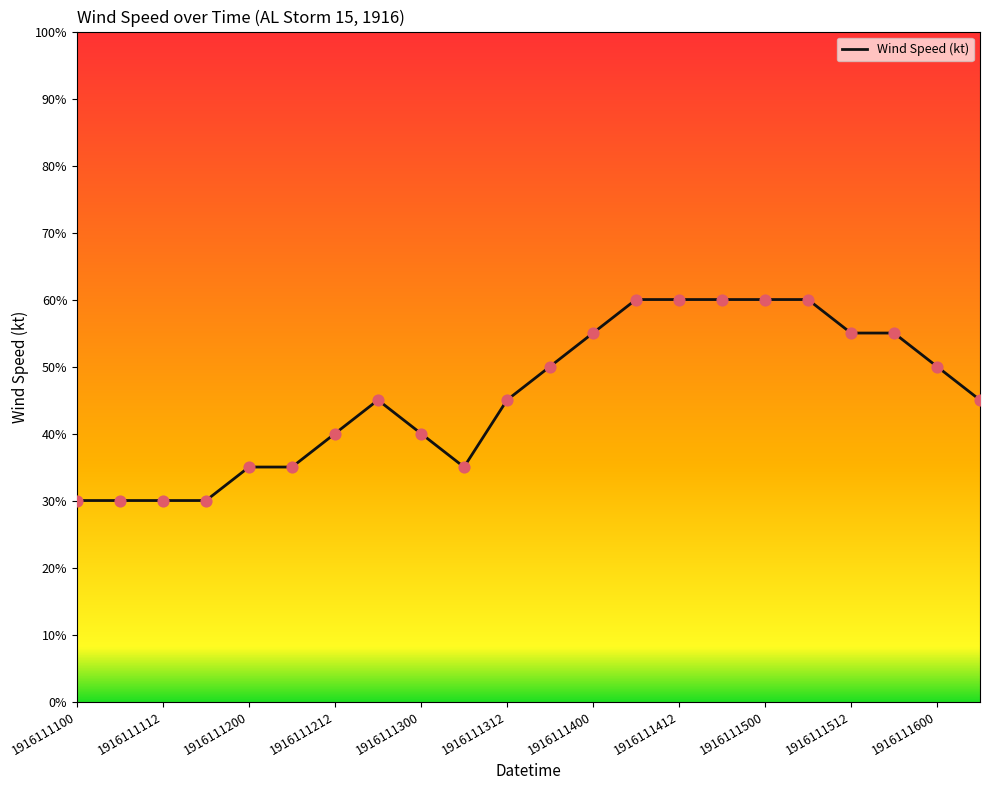

What is the greatest value displayed?

60